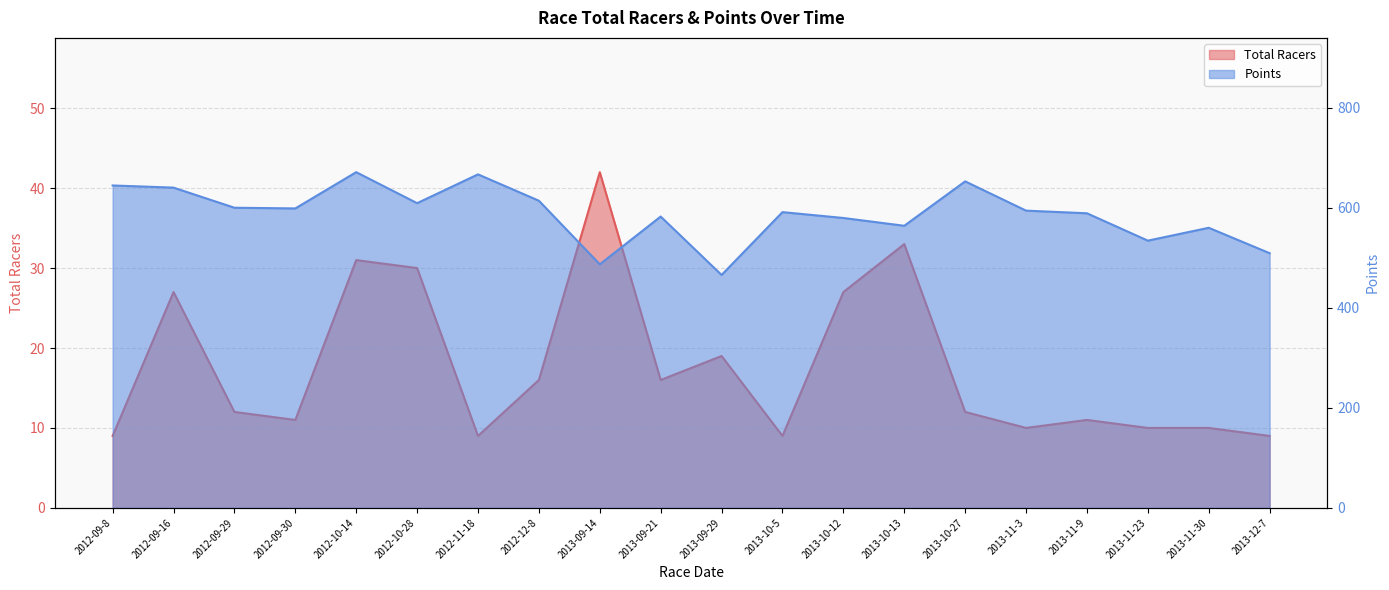

List the labels in order of Points value, largest first.

2012-10-14, 2012-11-18, 2013-10-27, 2012-09-8, 2012-09-16, 2012-12-8, 2012-10-28, 2012-09-29, 2012-09-30, 2013-11-3, 2013-10-5, 2013-11-9, 2013-09-21, 2013-10-12, 2013-10-13, 2013-11-30, 2013-11-23, 2013-12-7, 2013-09-14, 2013-09-29